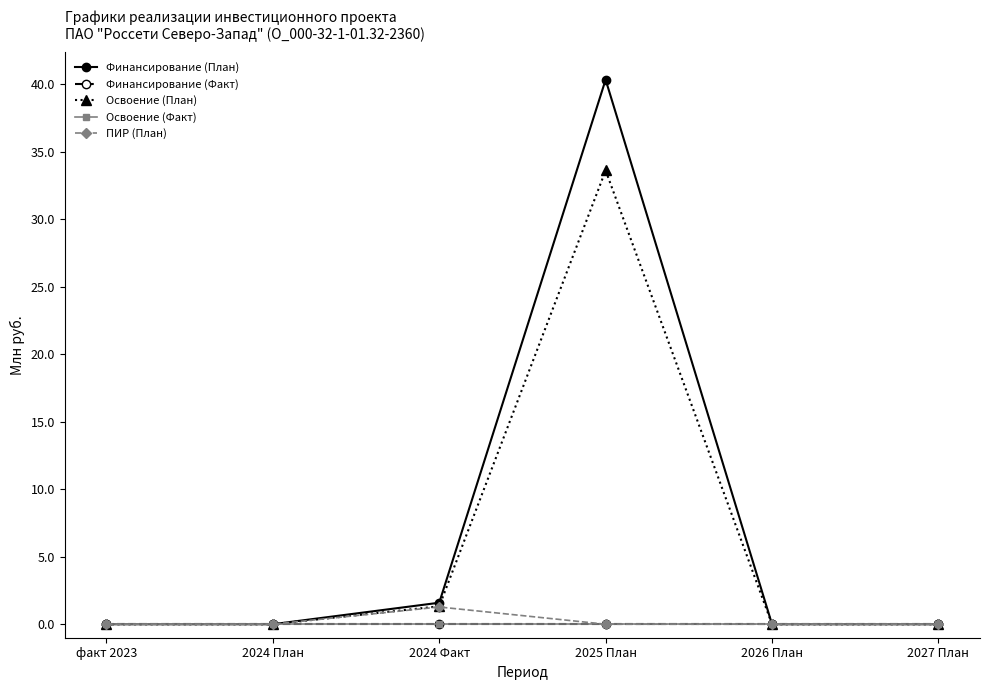

True or false: Финансирование (План) has more than 1 points higher than both neighbors.

False